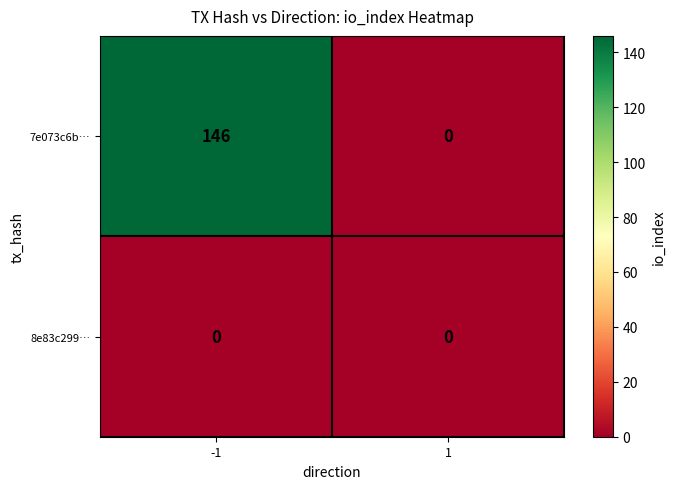

Reading left to right, extract all data points from this chart.

7e073c6b…: 146	0
8e83c299…: 0	0